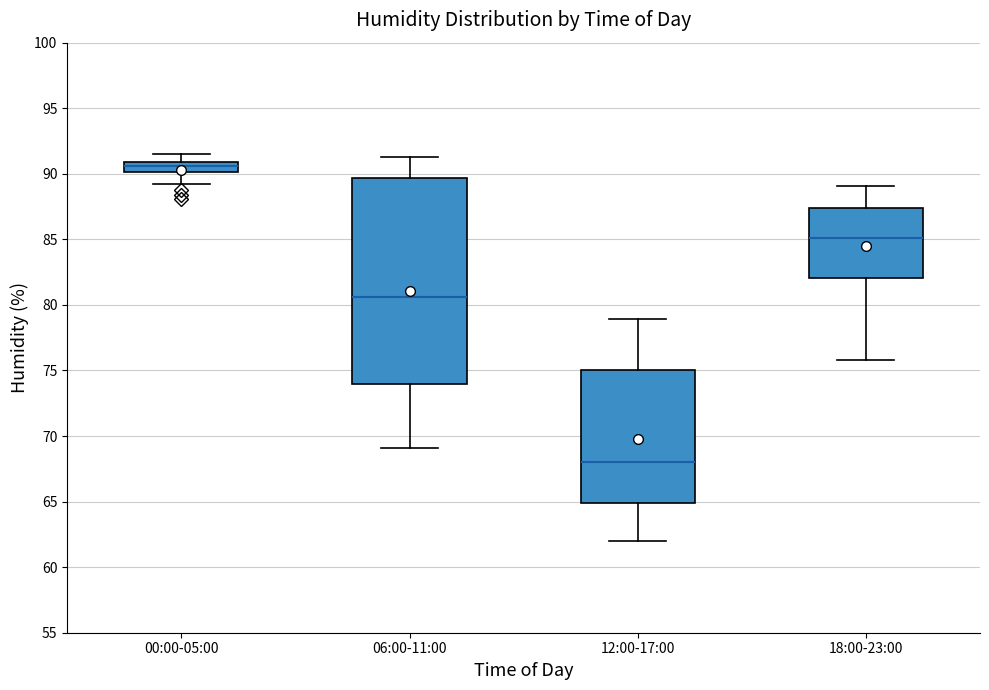

Which box is the tallest, from its lower edge to its upper edge?

06:00-11:00